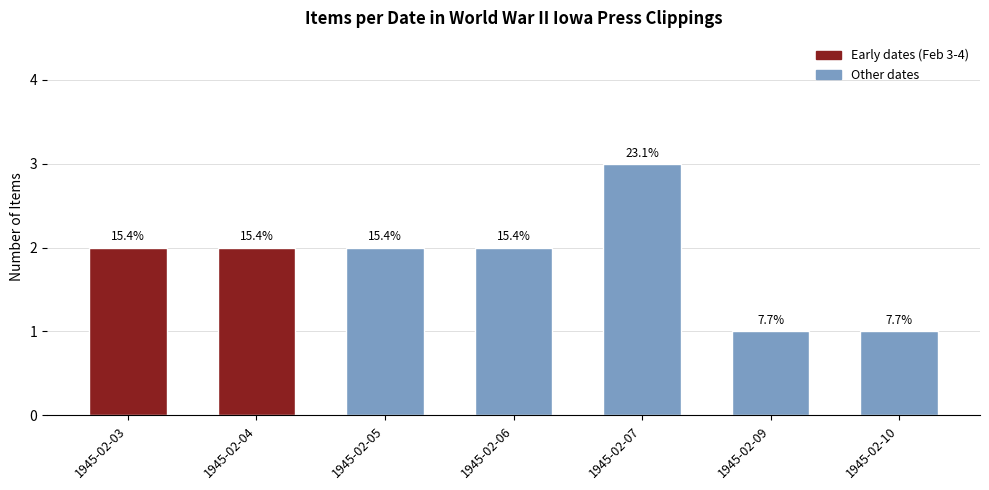

Which category has the highest value across all series?

1945-02-07